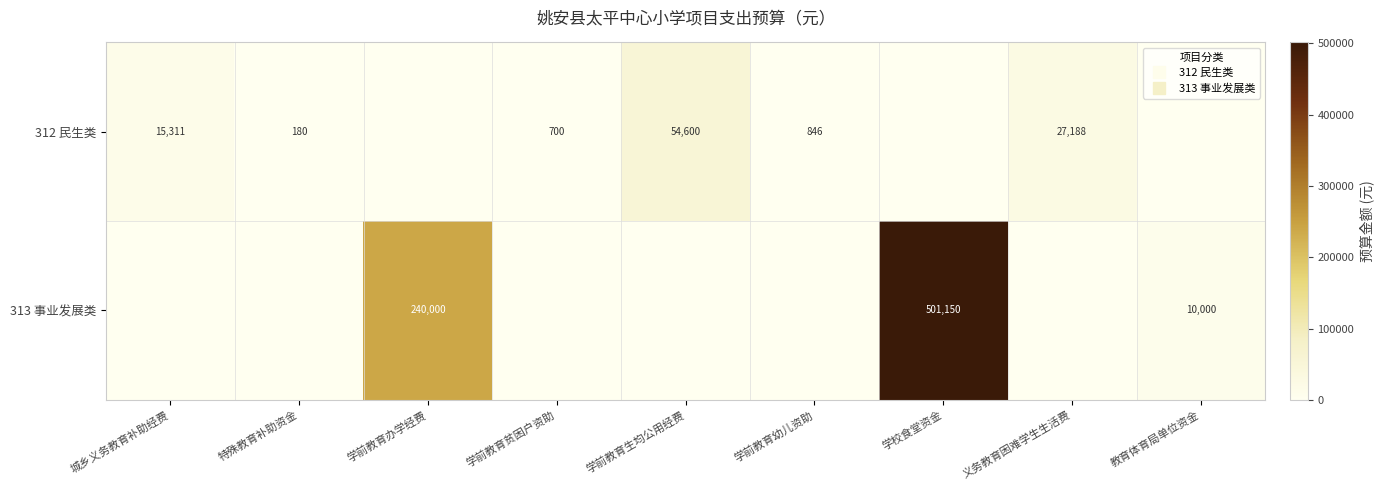

At which category does the chart reach its peak across all series?

学校食堂资金